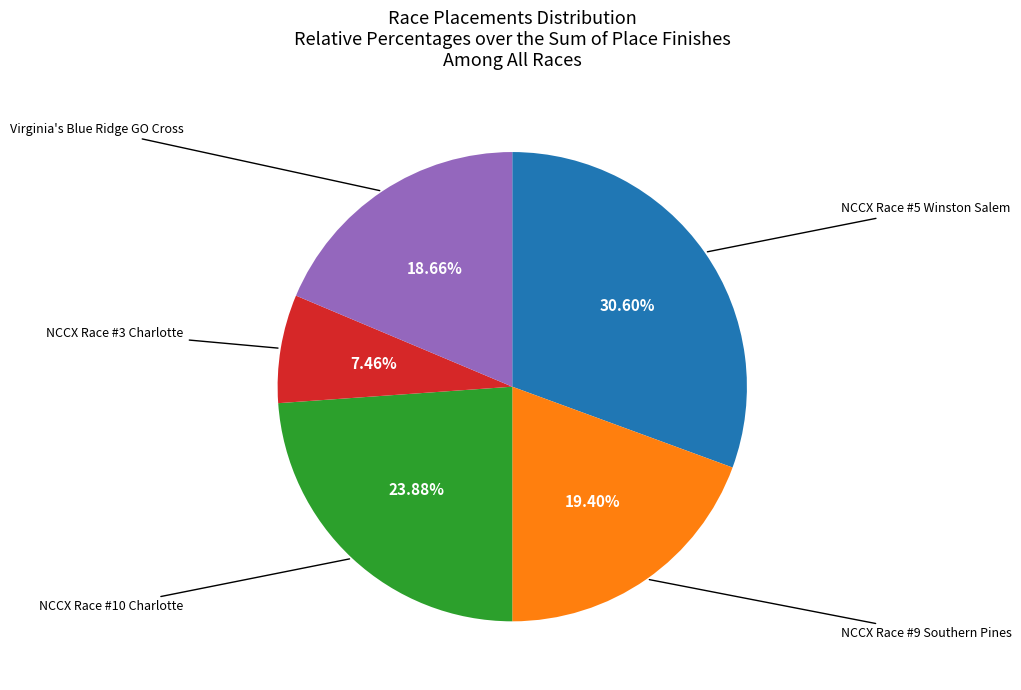

Is there any slice that represents more than half of the pie?

No